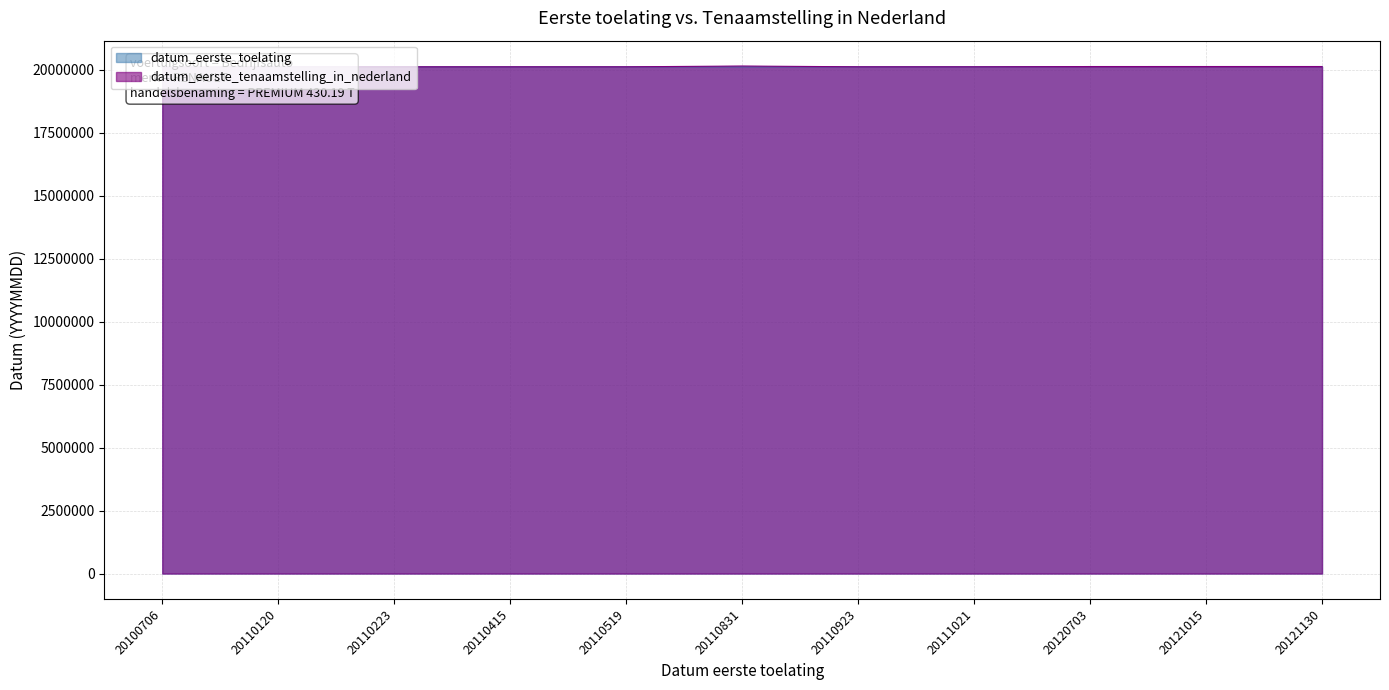

How many lines are shown in the chart?

2